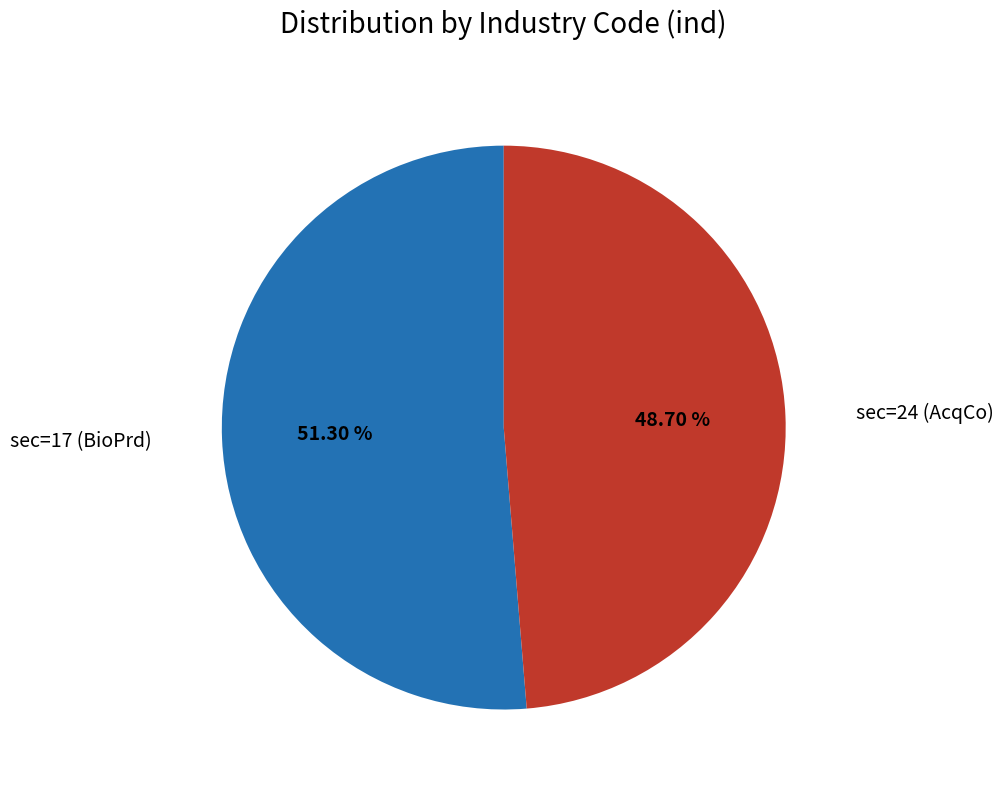

Is it true that sec=17 (BioPrd) is 46% of the pie?

False